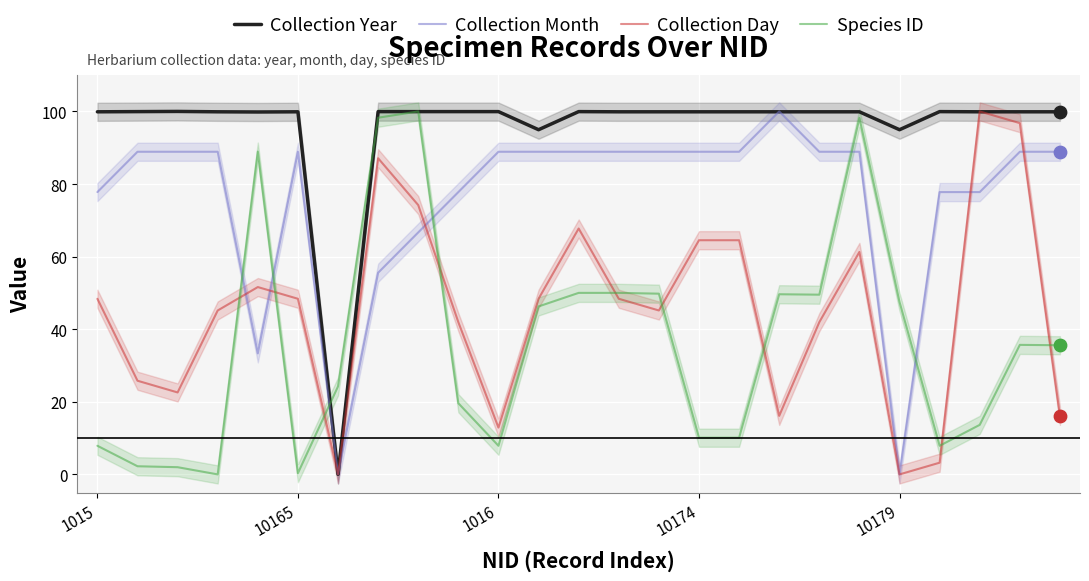

What are all the series names shown in the legend?

Collection Year, Collection Month, Collection Day, Species ID